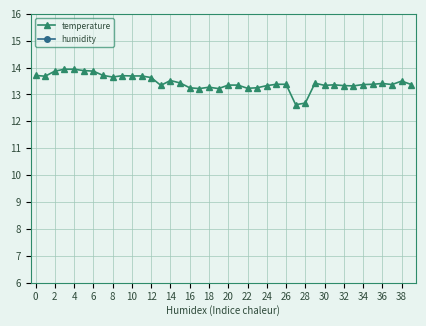

True or false: temperature has more than 0 points higher than both neighbors.

True